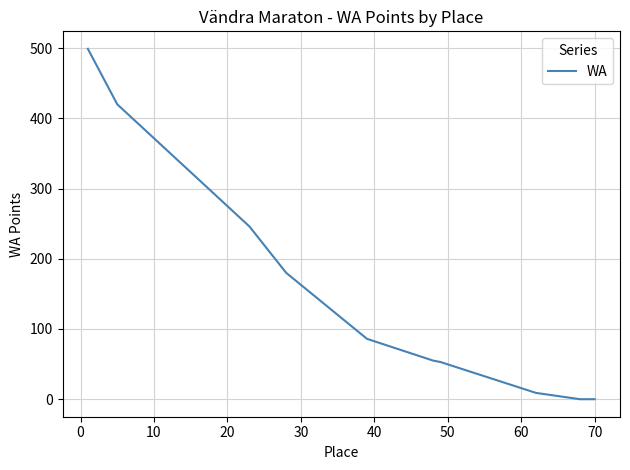

What is the maximum value shown in the chart?

499